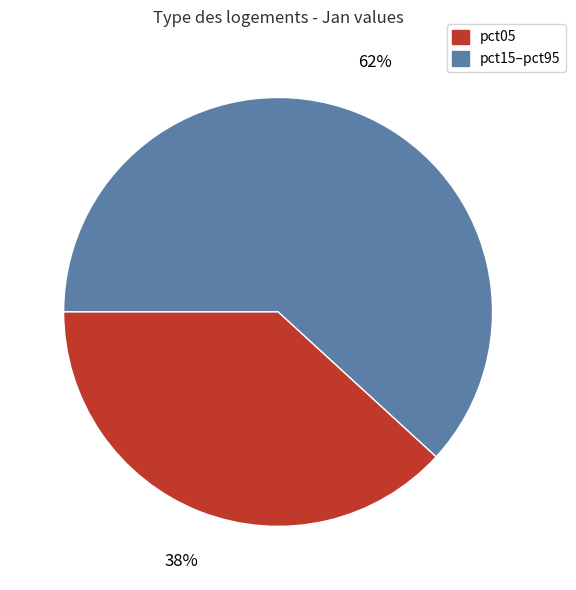

How many segments does this pie chart have?

2